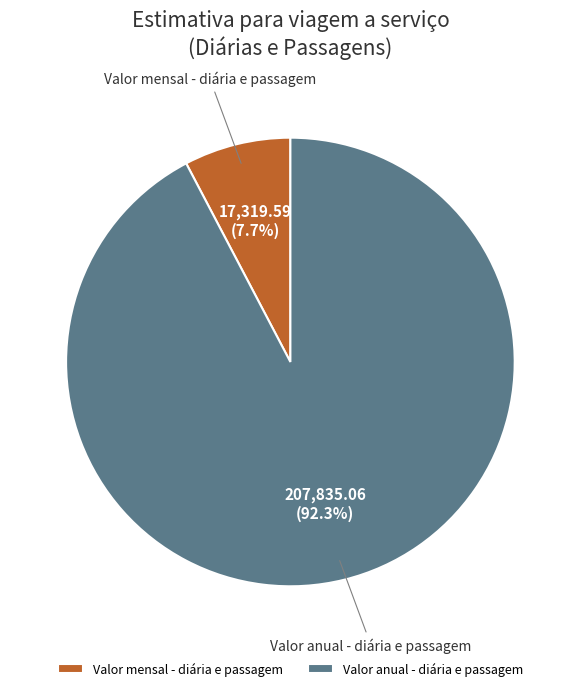

Is there a majority slice in this chart?

Yes